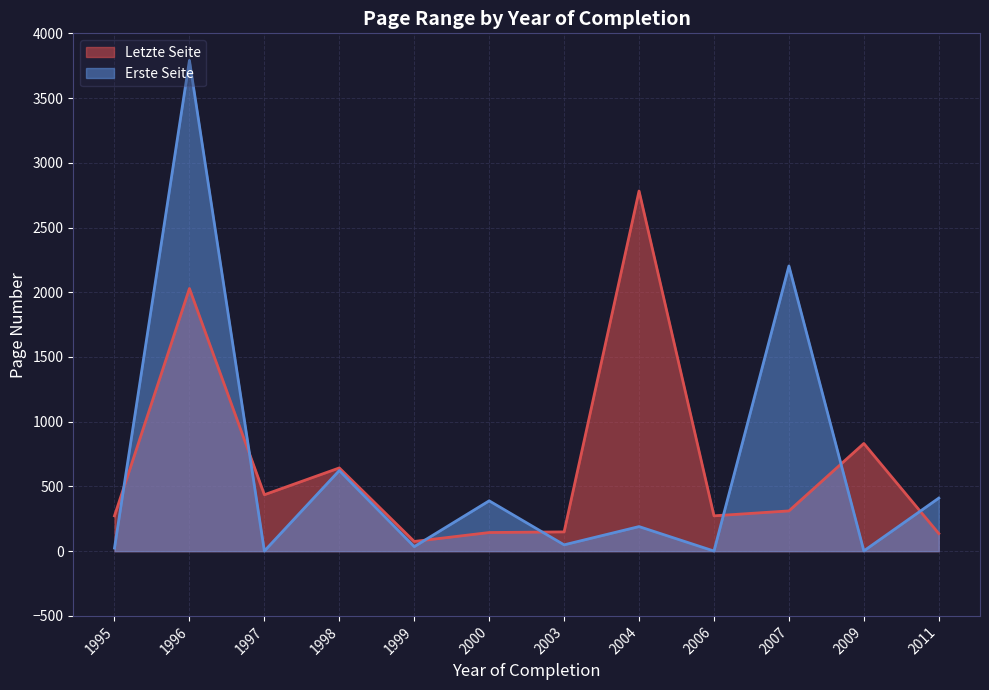

Which category has the lowest value across all series?

1999